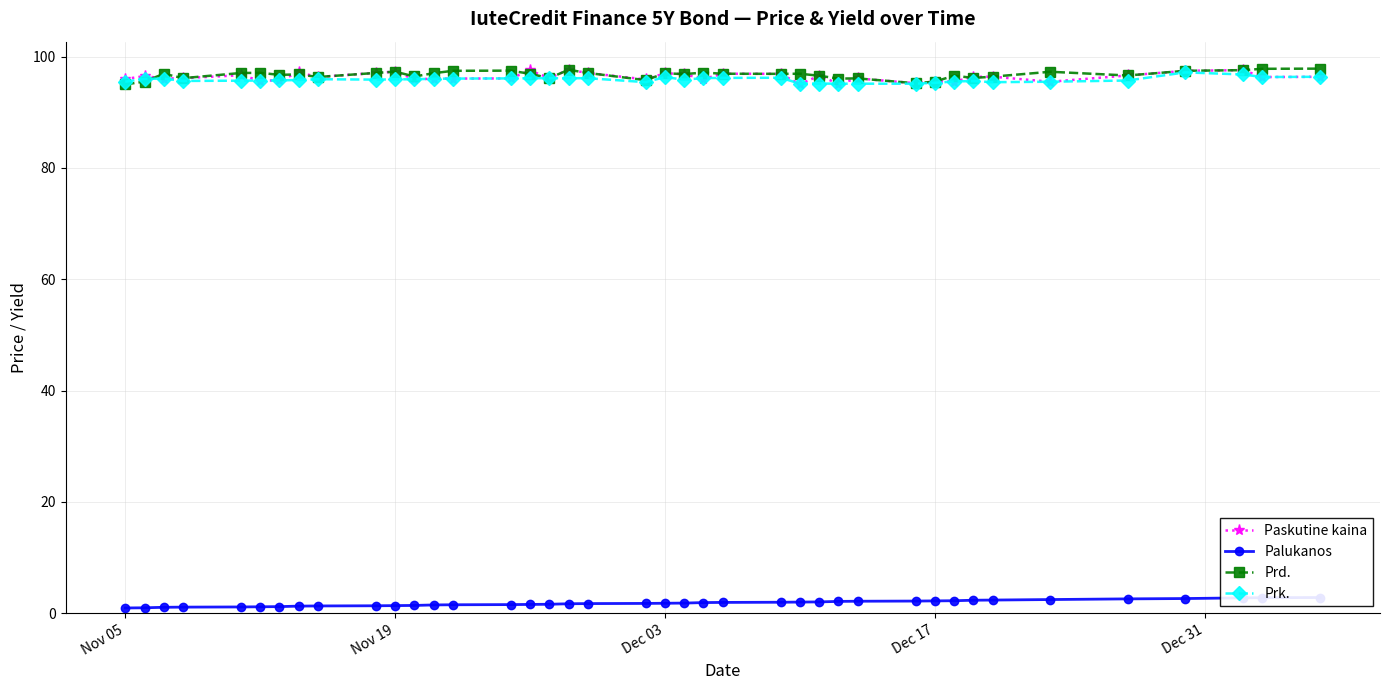

Which series has the largest range (max minus min)?

Prd.